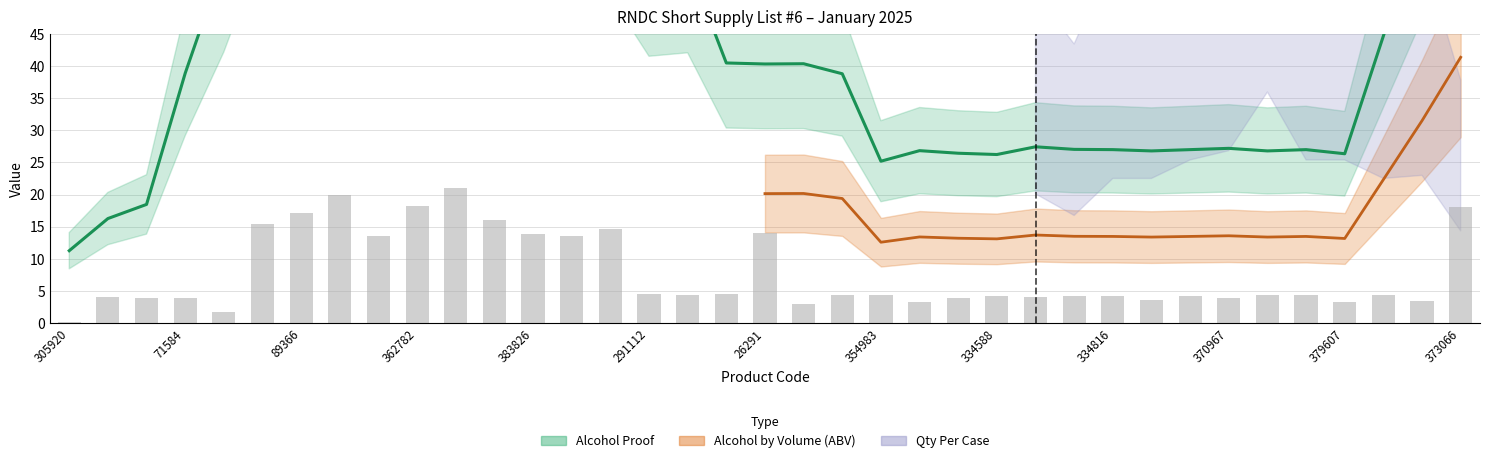

List the series in order of their peak value, highest first.

Alcohol Proof, Alcohol by Volume (ABV), Qty Per Case